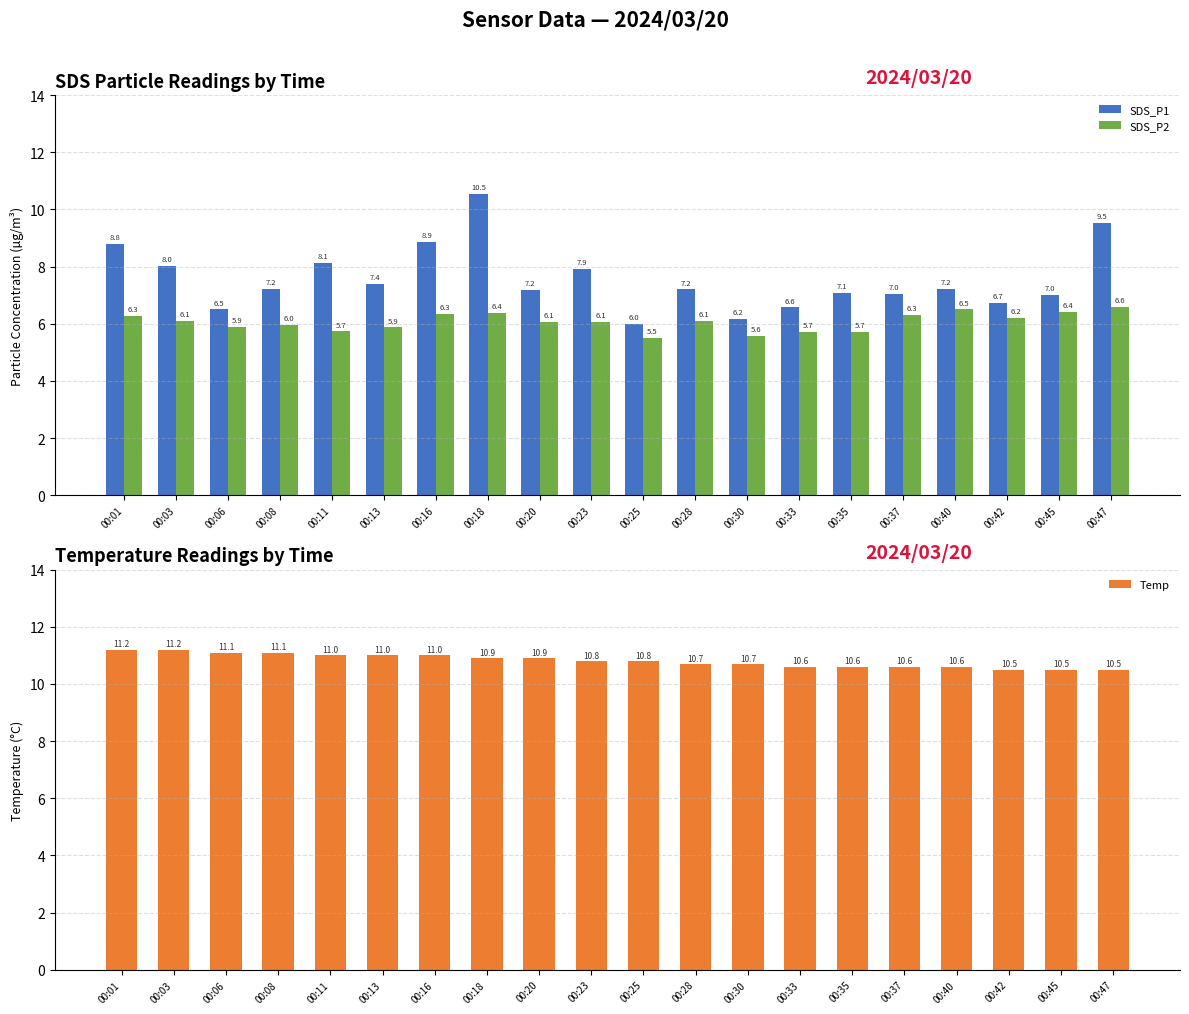

Read the Temp value at 00:33.

10.6